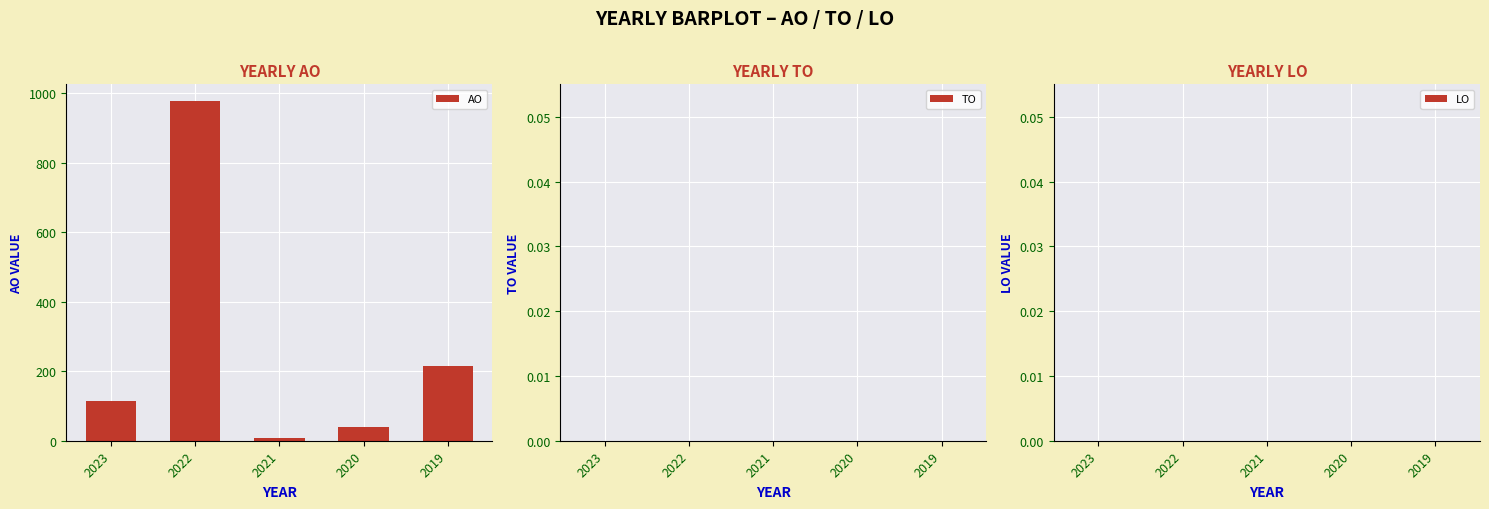

List the labels in order of value, largest first.

2022, 2019, 2023, 2020, 2021